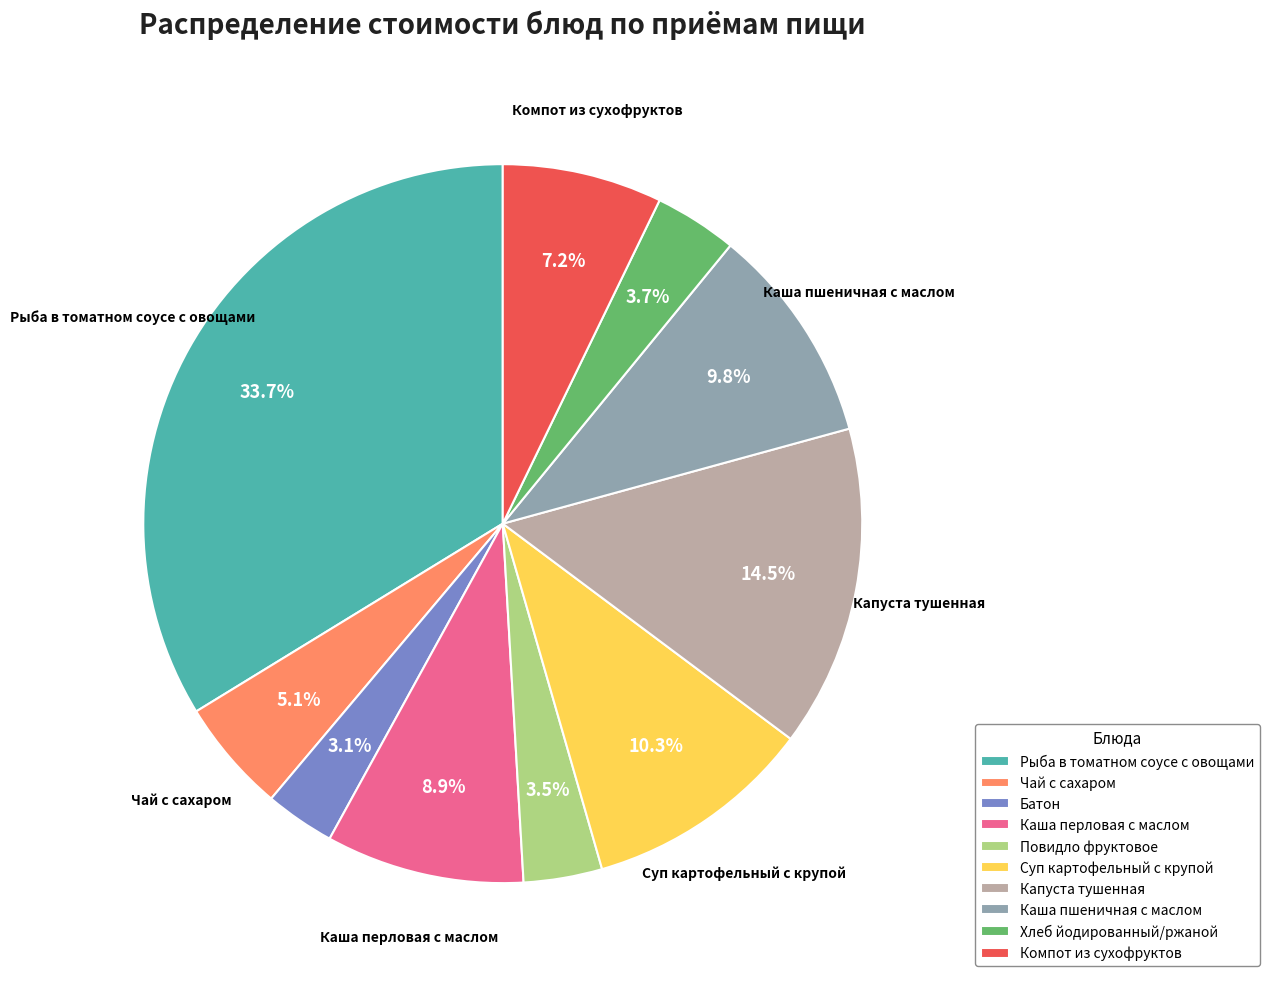

What percentage is NOT represented by Чай с сахаром?

94.9%